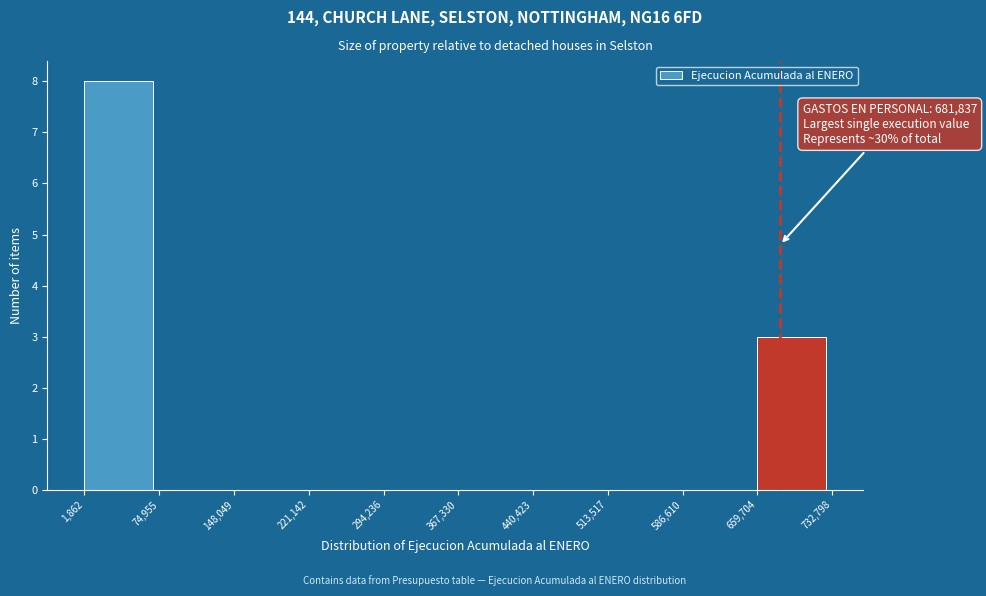

Which range on the x-axis has the tallest bar?

1,862 to 74,955